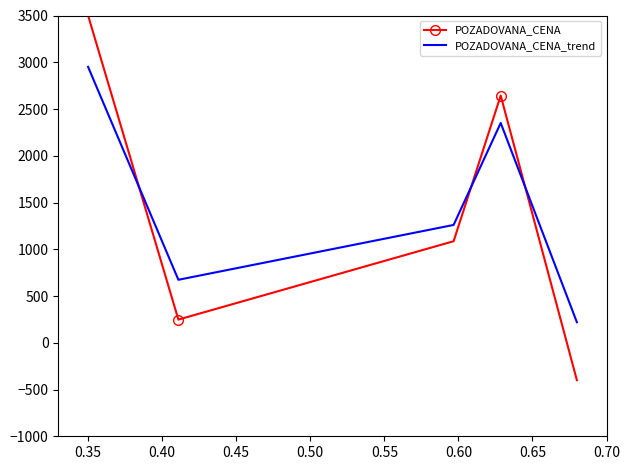

How many values in POZADOVANA_CENA are above zero?

4